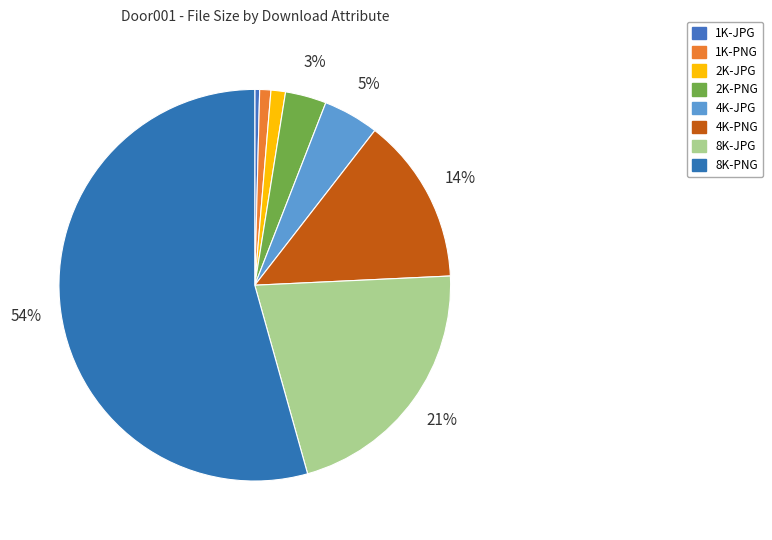

How many slices are in this pie chart?

8